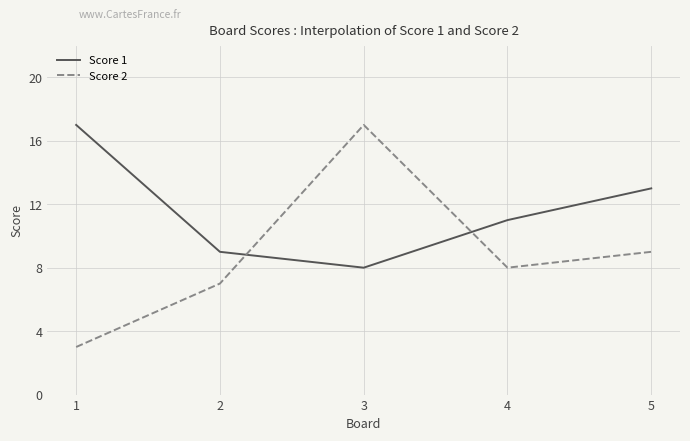

Rank the series by their average value, from highest to lowest.

Score 1, Score 2